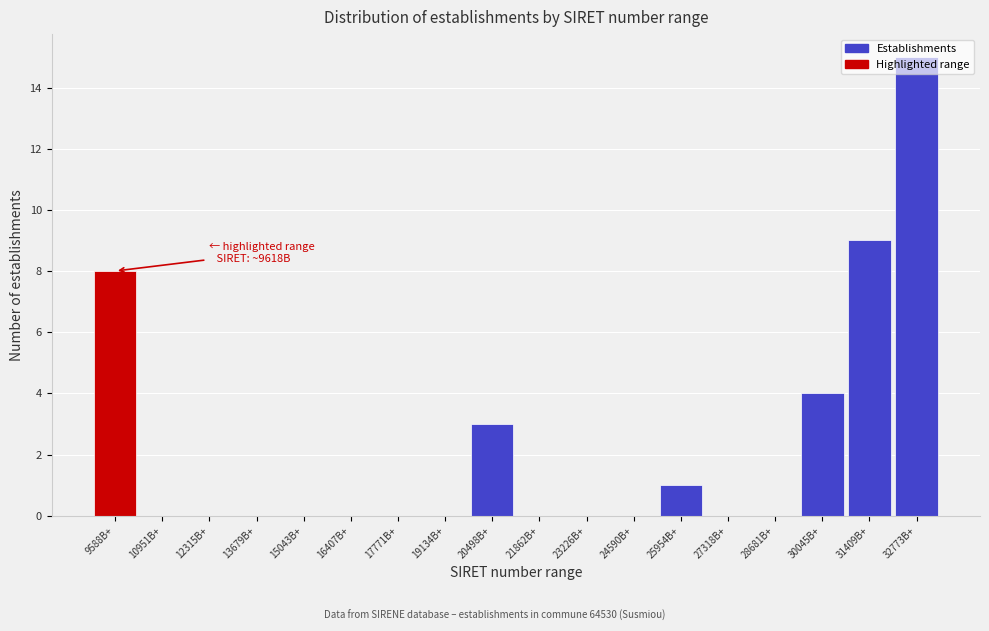

What is the change in value from 16407B+ to 31409B+?

+9